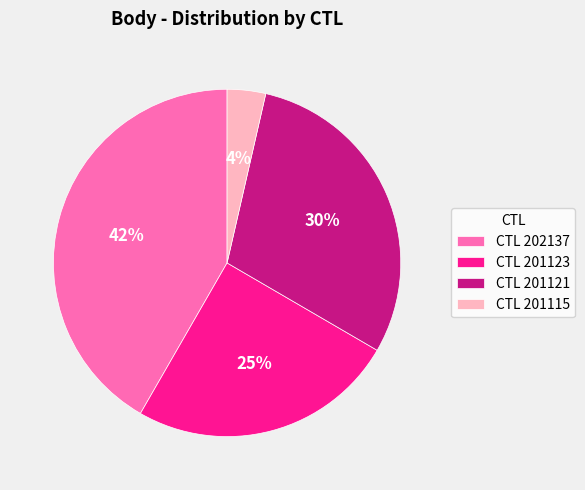

To the nearest percent, what percentage of the pie is CTL 202137?

42%